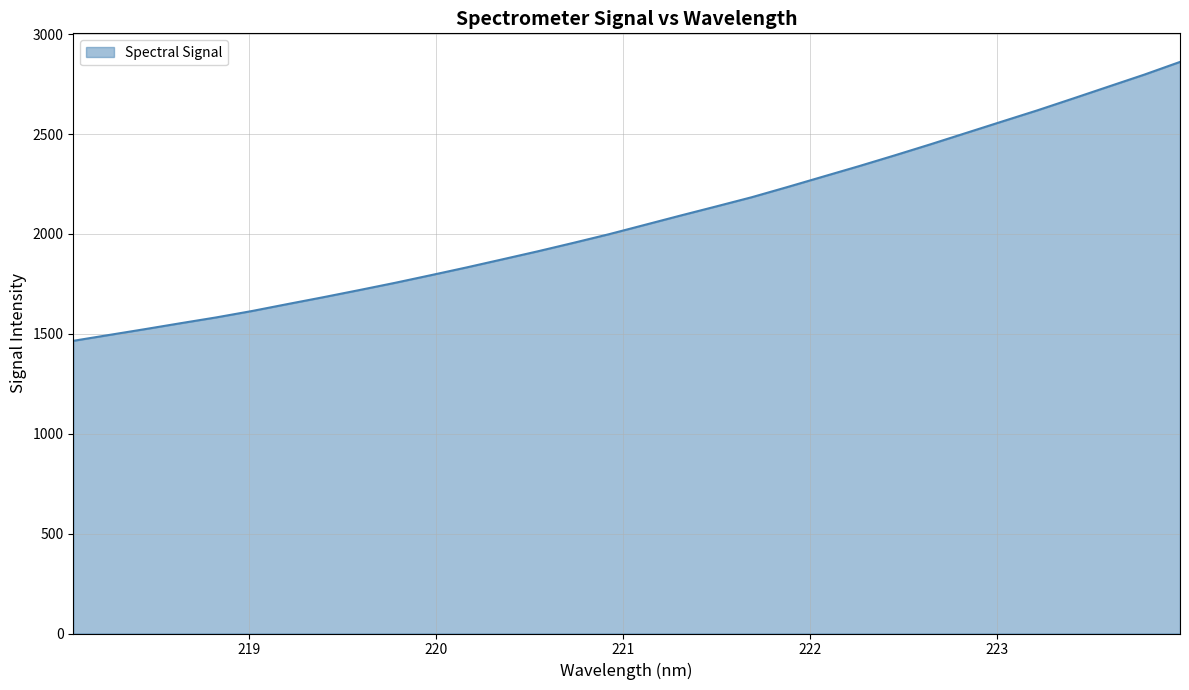

How many lines are shown in the chart?

1